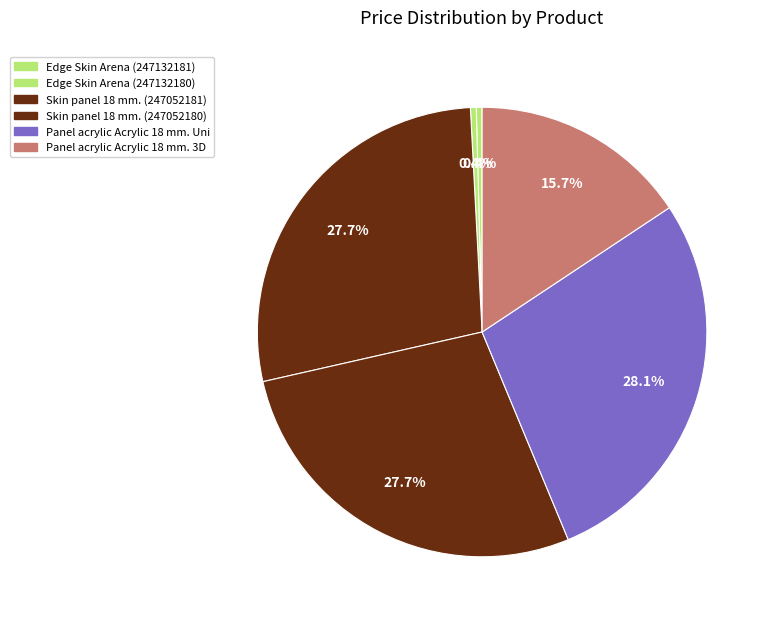

To the nearest percent, what is the difference between the Panel acrylic Acrylic 18 mm. 3D and Edge Skin Arena (247132181) slice percentages?

15%